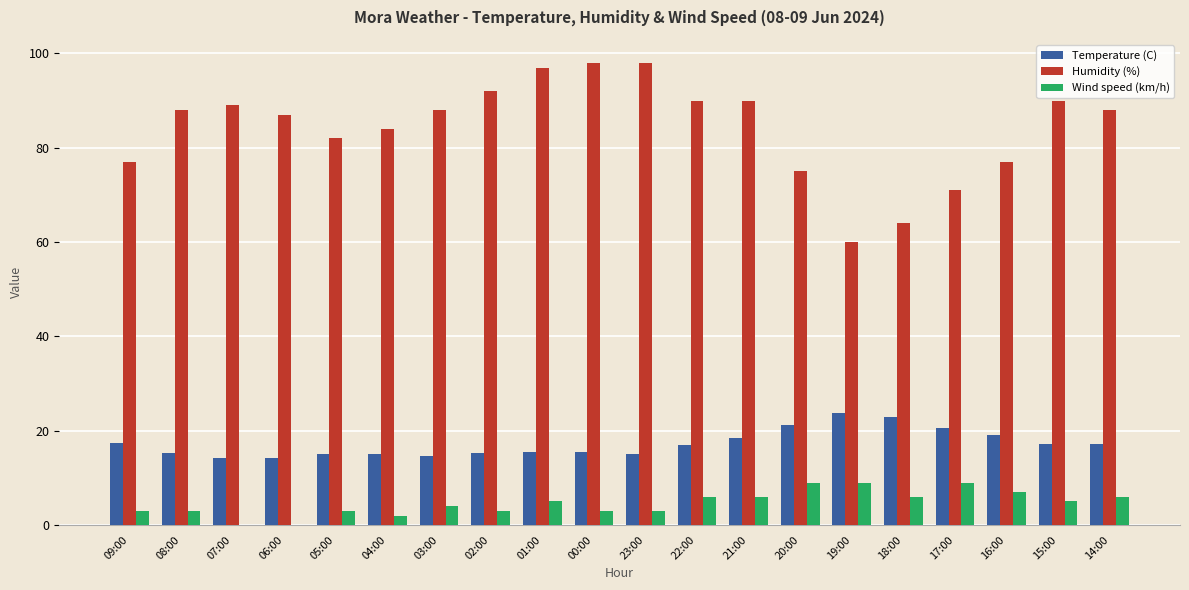

What is the sum of the Wind speed (km/h) values at 19:00 and 02:00?

12.0